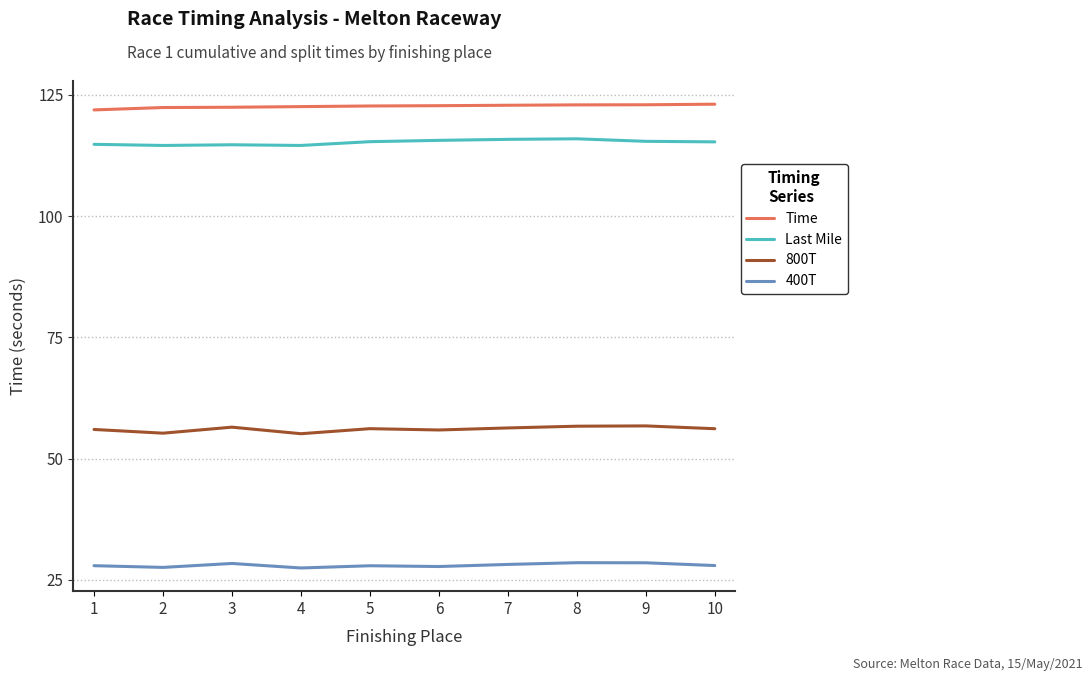

At 2, list the series in order from largest to smallest.

Time, Last Mile, 800T, 400T